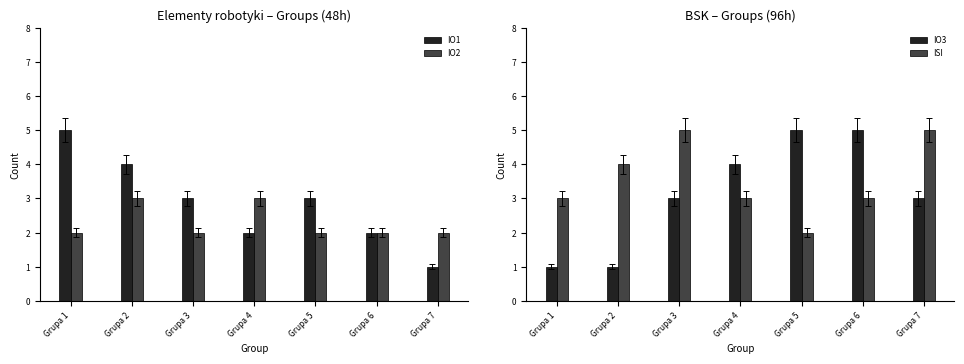

Reading right to left, extract all data points from this chart.

IO1: Grupa 7=1	Grupa 6=2	Grupa 5=3	Grupa 4=2	Grupa 3=3	Grupa 2=4	Grupa 1=5
IO2: Grupa 7=2	Grupa 6=2	Grupa 5=2	Grupa 4=3	Grupa 3=2	Grupa 2=3	Grupa 1=2
IO3: Grupa 7=3	Grupa 6=5	Grupa 5=5	Grupa 4=4	Grupa 3=3	Grupa 2=1	Grupa 1=1
ISI: Grupa 7=5	Grupa 6=3	Grupa 5=2	Grupa 4=3	Grupa 3=5	Grupa 2=4	Grupa 1=3